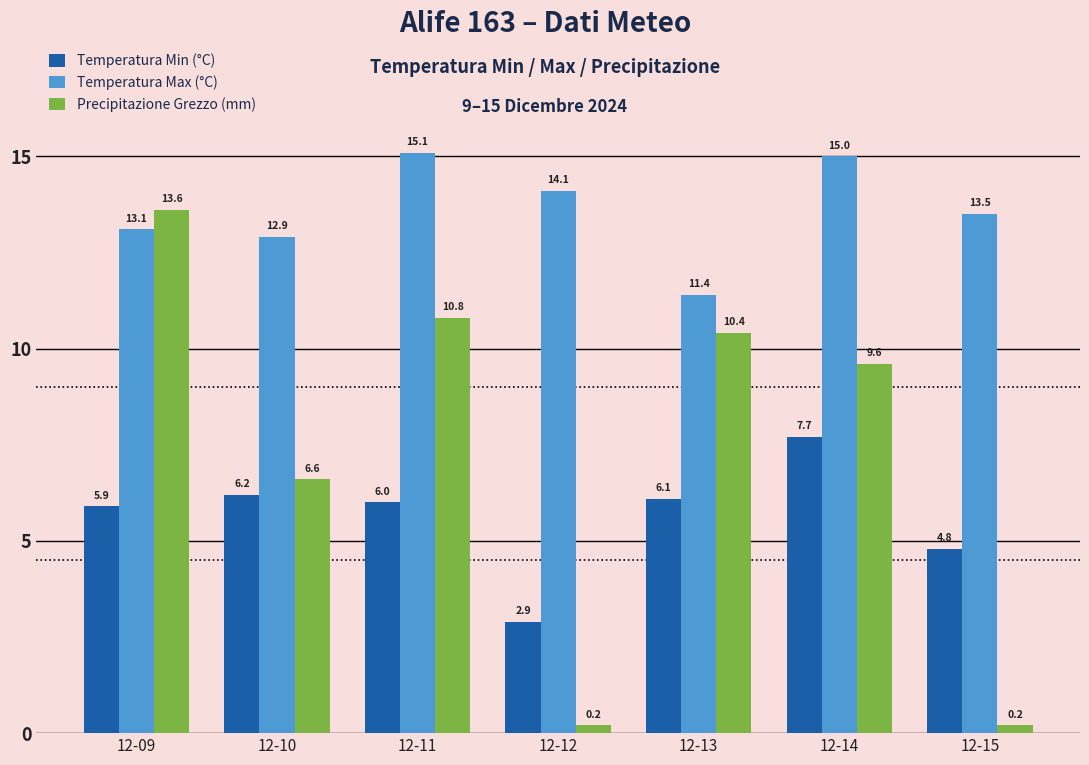

What is the total value across all series at 12-11?

31.9